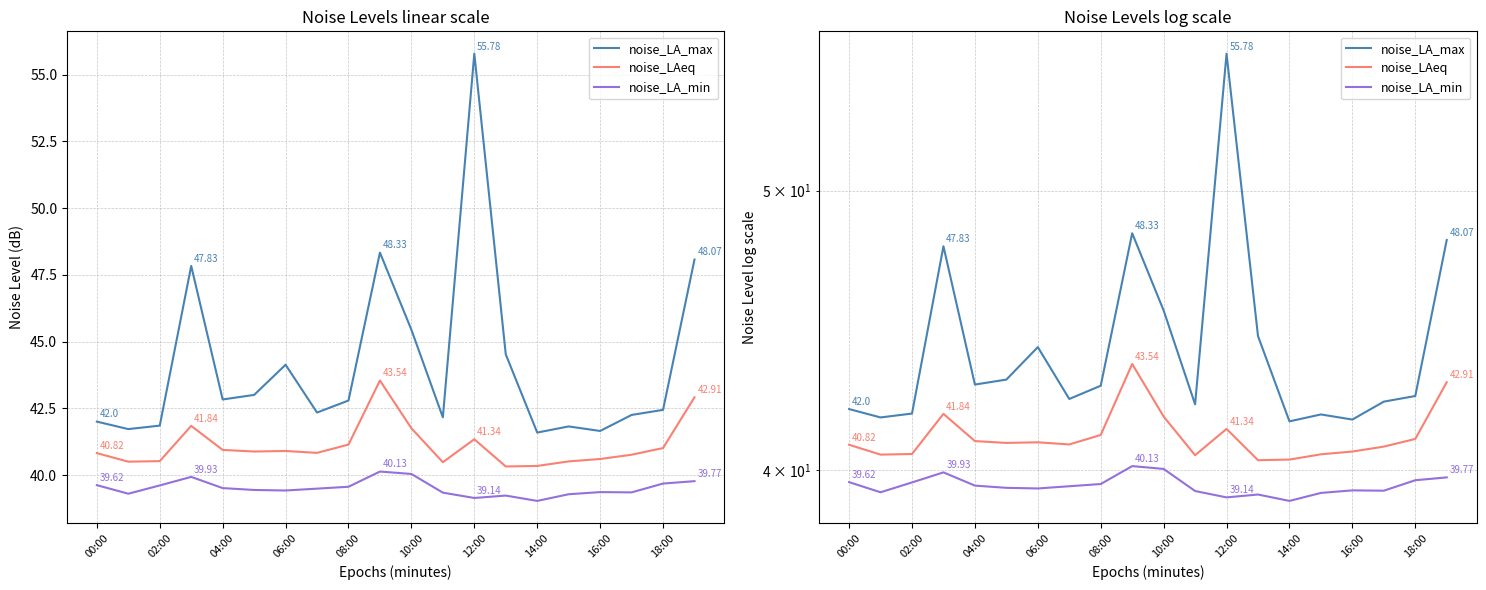

What is the average value of the noise_LA_max series?

44.1